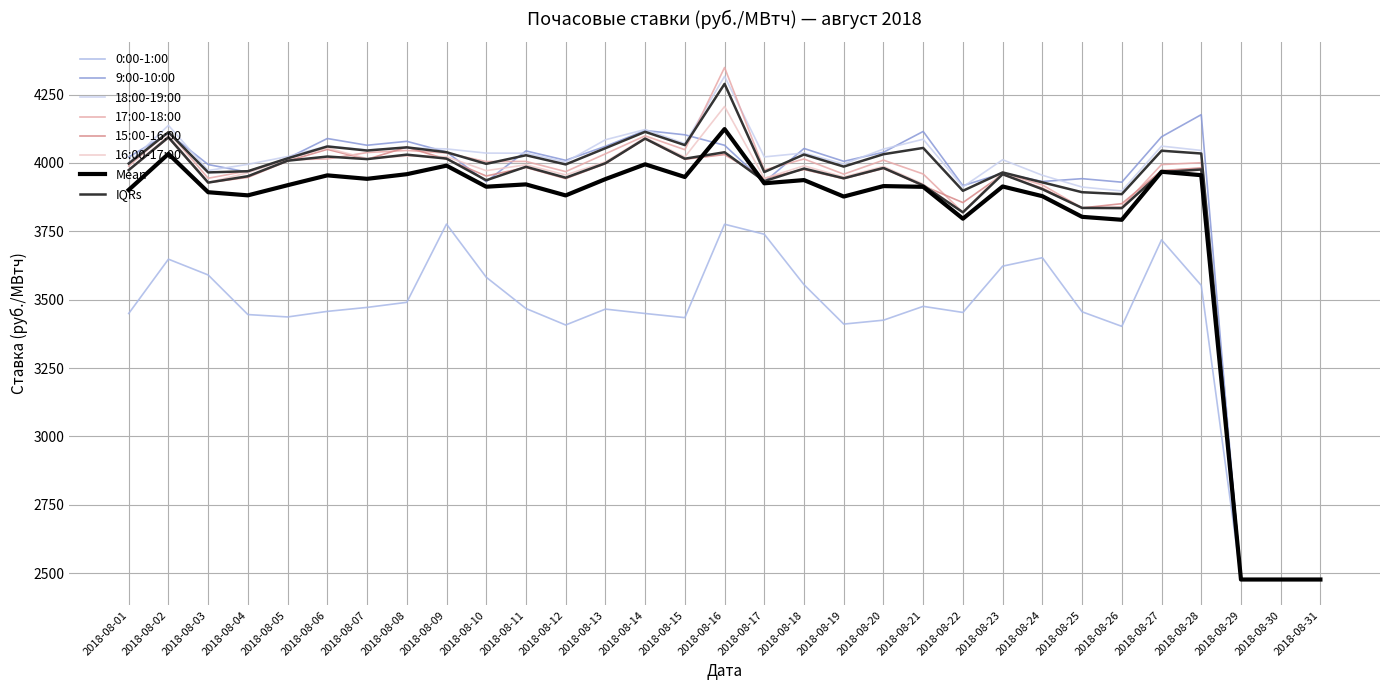

How many values in the 17:00-18:00 series are below 3994?

15